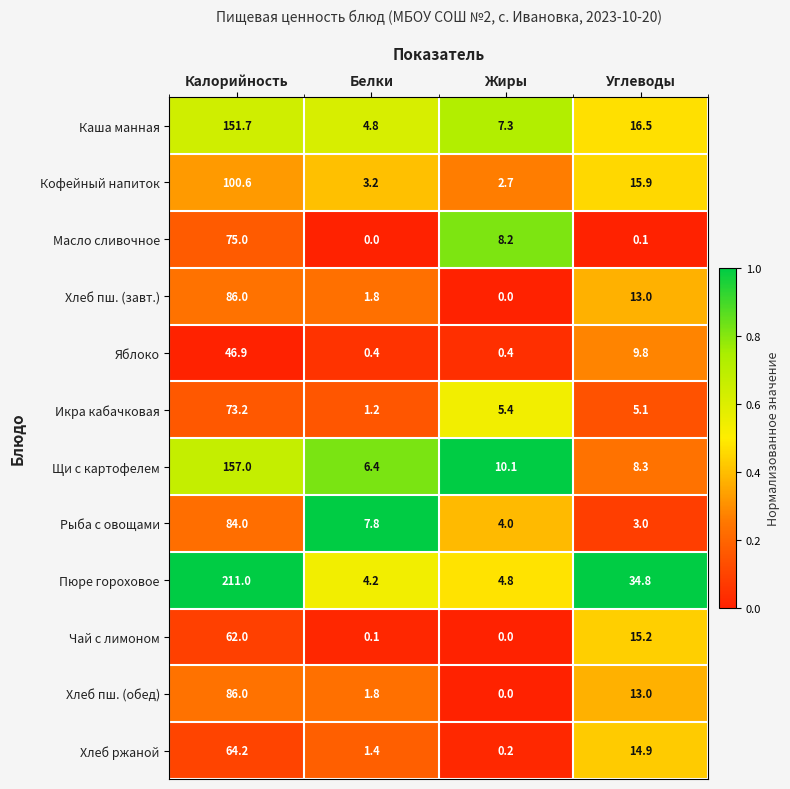

The Пюре гороховое series shows 2.6 at Жиры. True or false?

False